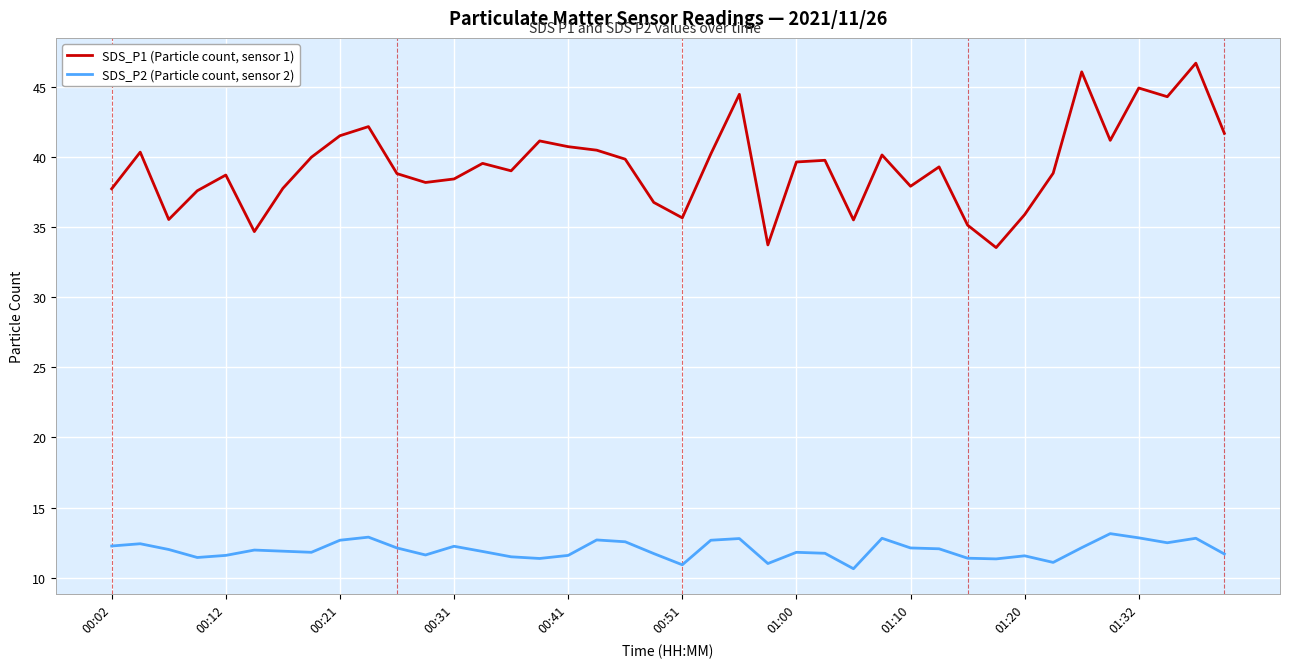

List the series in order of their peak value, lowest first.

SDS_P2 (Particle count, sensor 2), SDS_P1 (Particle count, sensor 1)